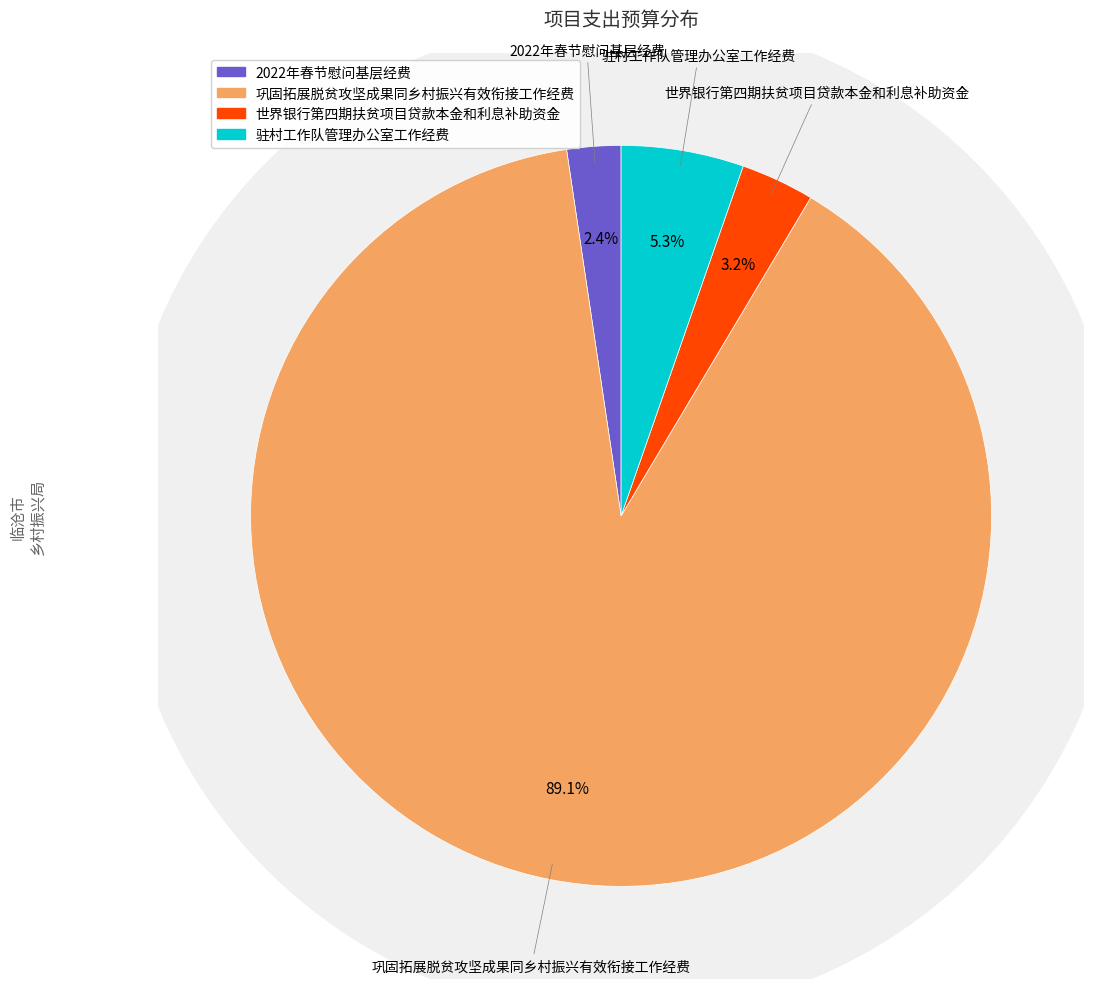

Combined, do 2022年春节慰问基层经费 and 巩固拓展脱贫攻坚成果同乡村振兴有效衔接工作经费 account for over 50%?

Yes